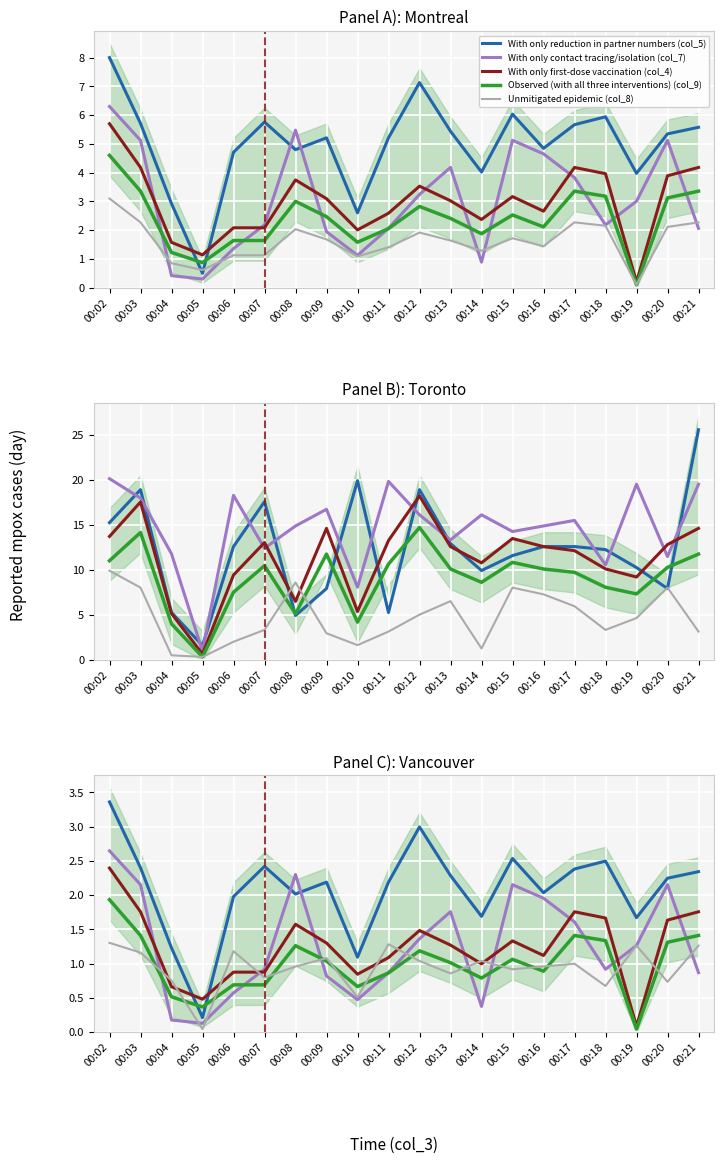

What is the sum of all With only reduction in partner numbers (col_5) values?

41.8